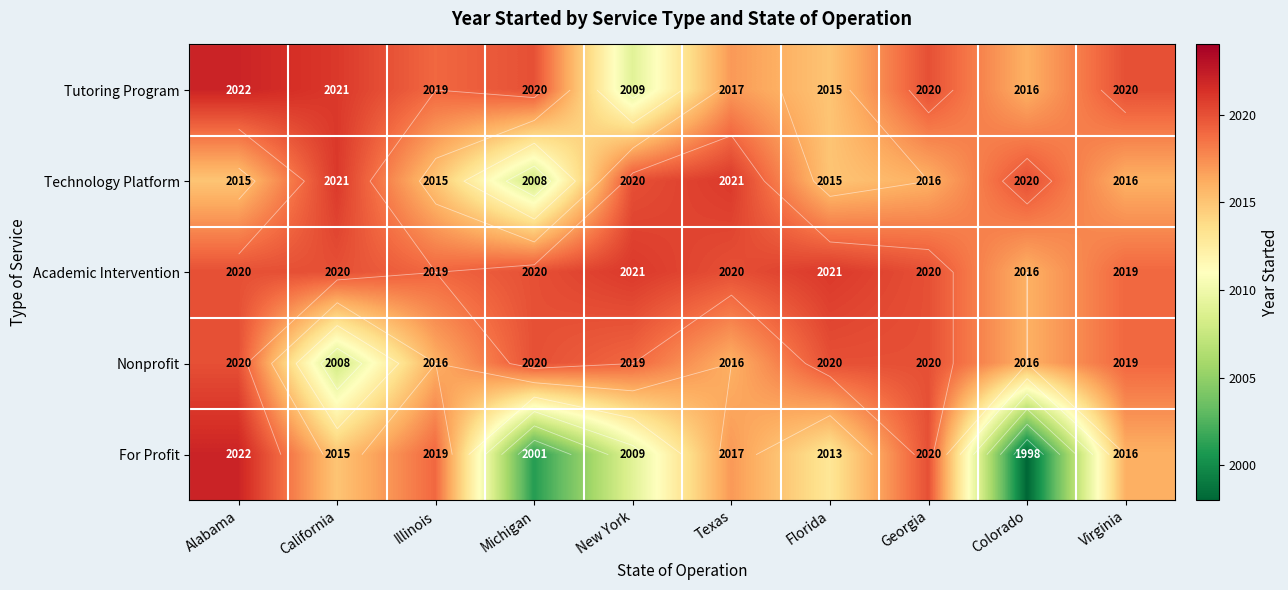

What is the minimum value shown in the chart?

1998